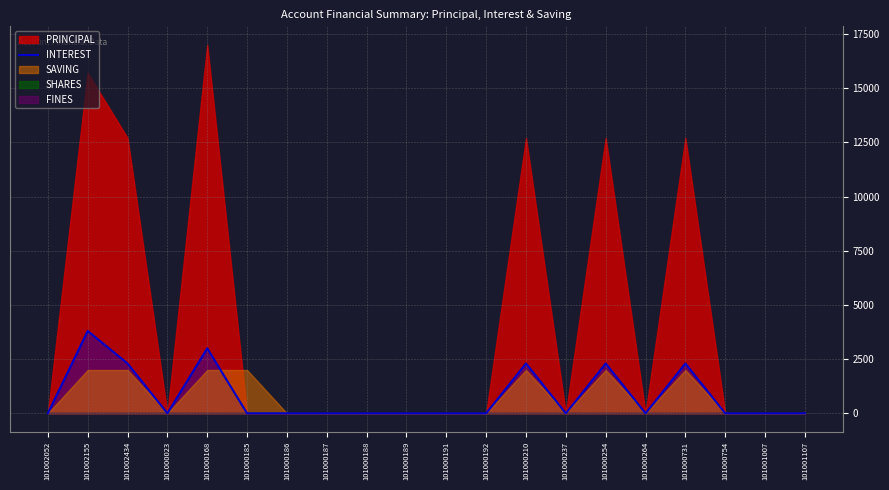

Count the values in the range 0 to 2300.

18